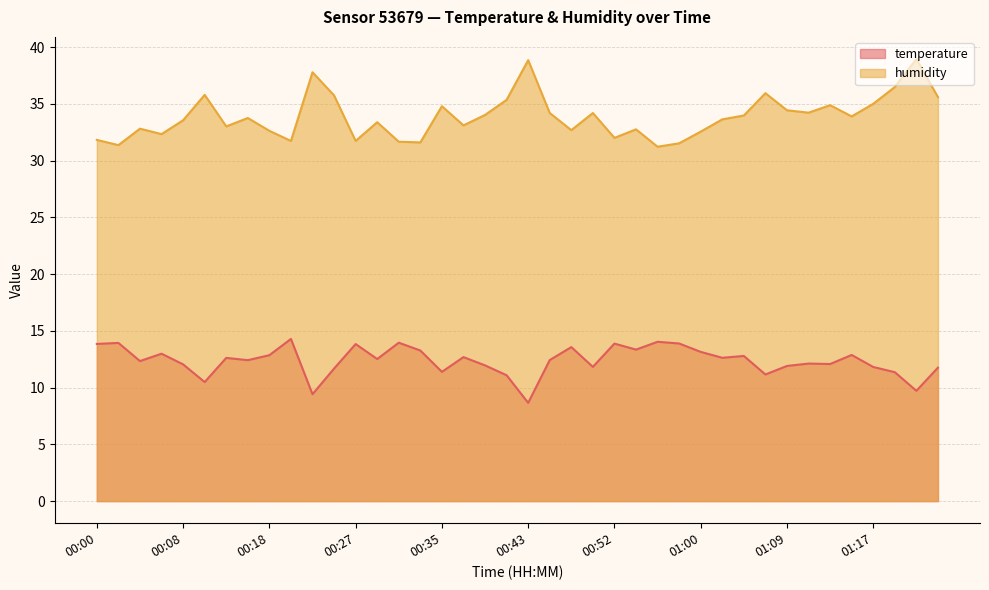

What is the label of the 21st point from the left?

00:43